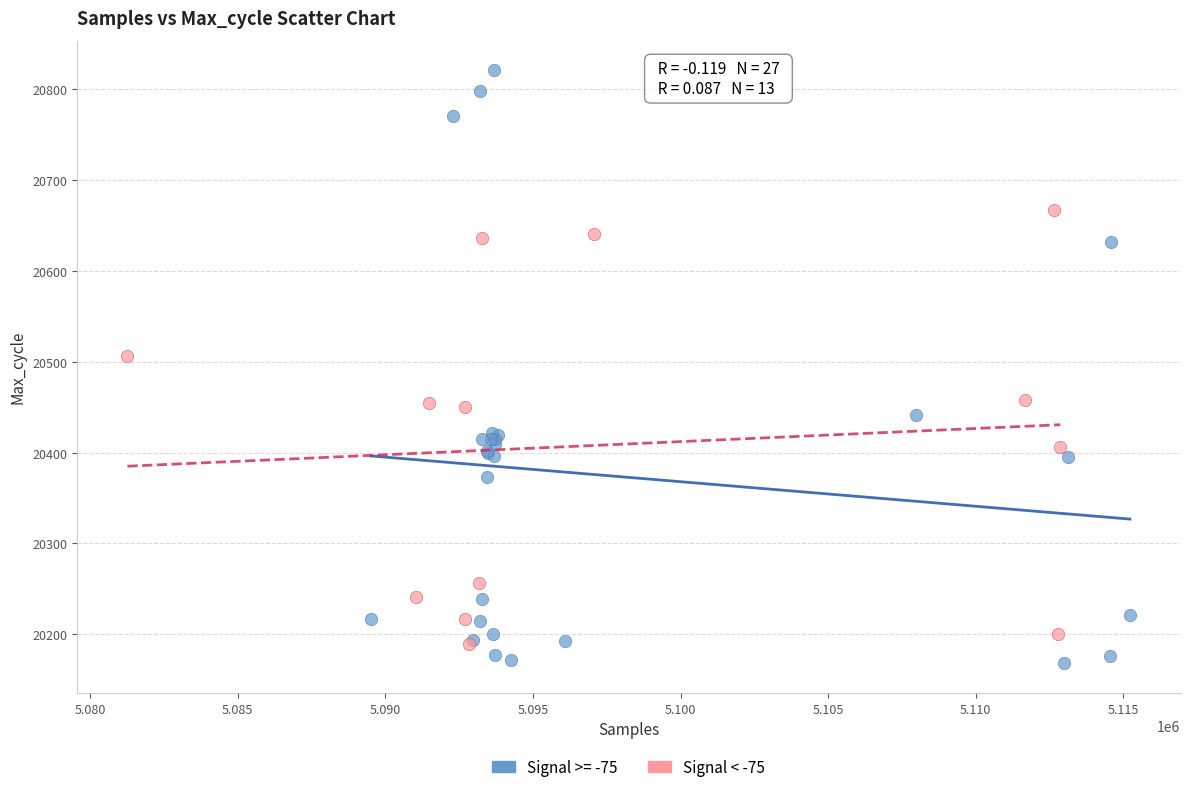

Which series has the largest Y range (max minus min)?

Signal >= -75